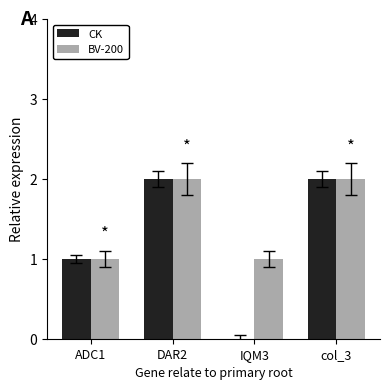

The value of CK at IQM3 is 0. True or false?

True